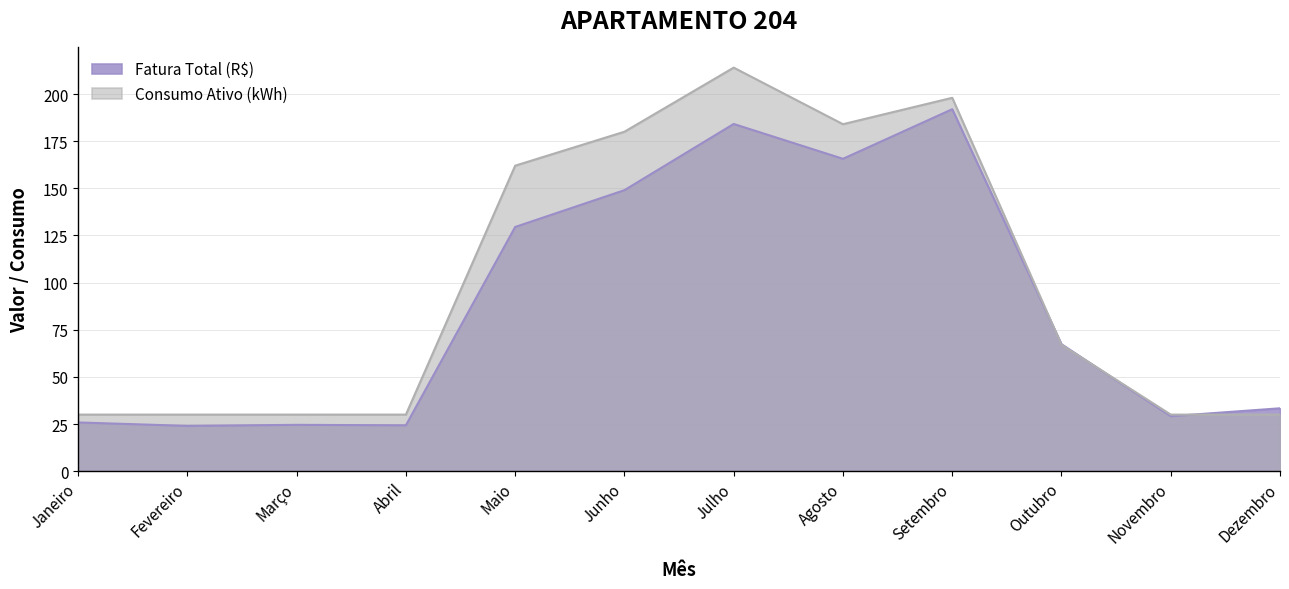

What is the label of the 7th point from the right?

Junho